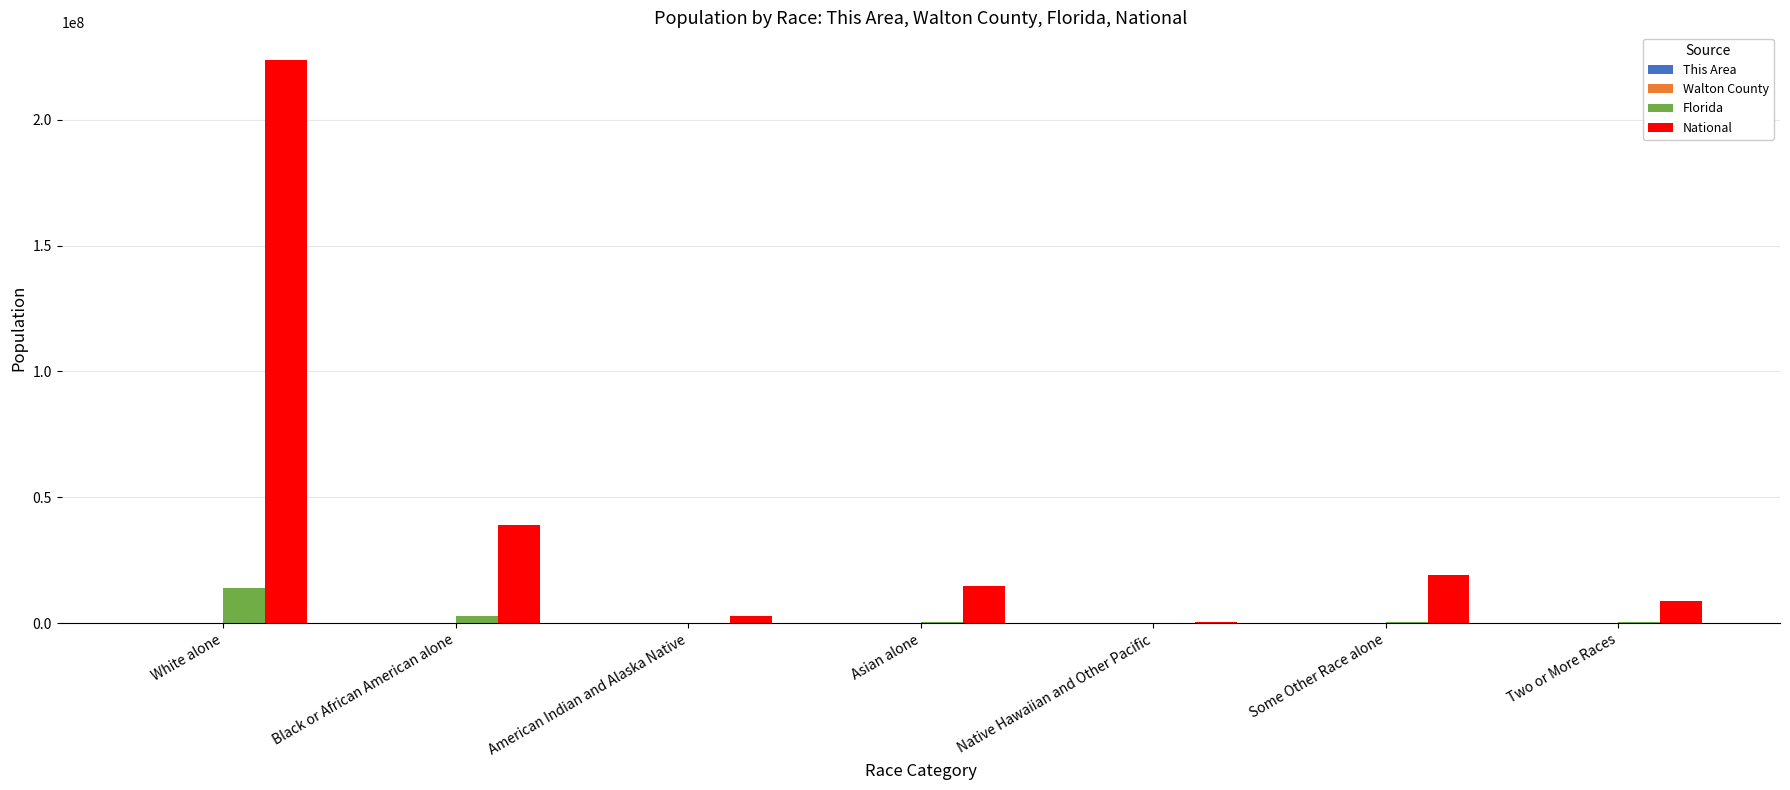

At which category is the sum across all series the highest?

White alone